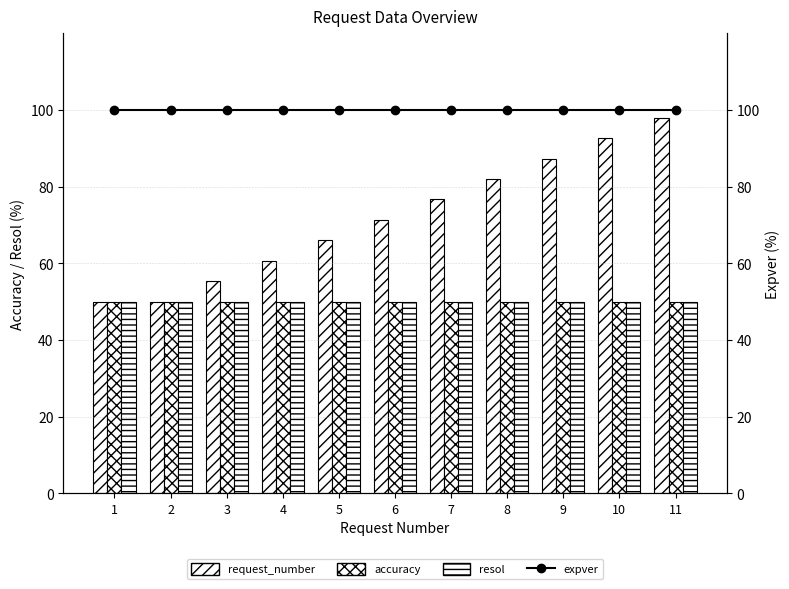

The value of accuracy at 3 is 84.7. True or false?

False